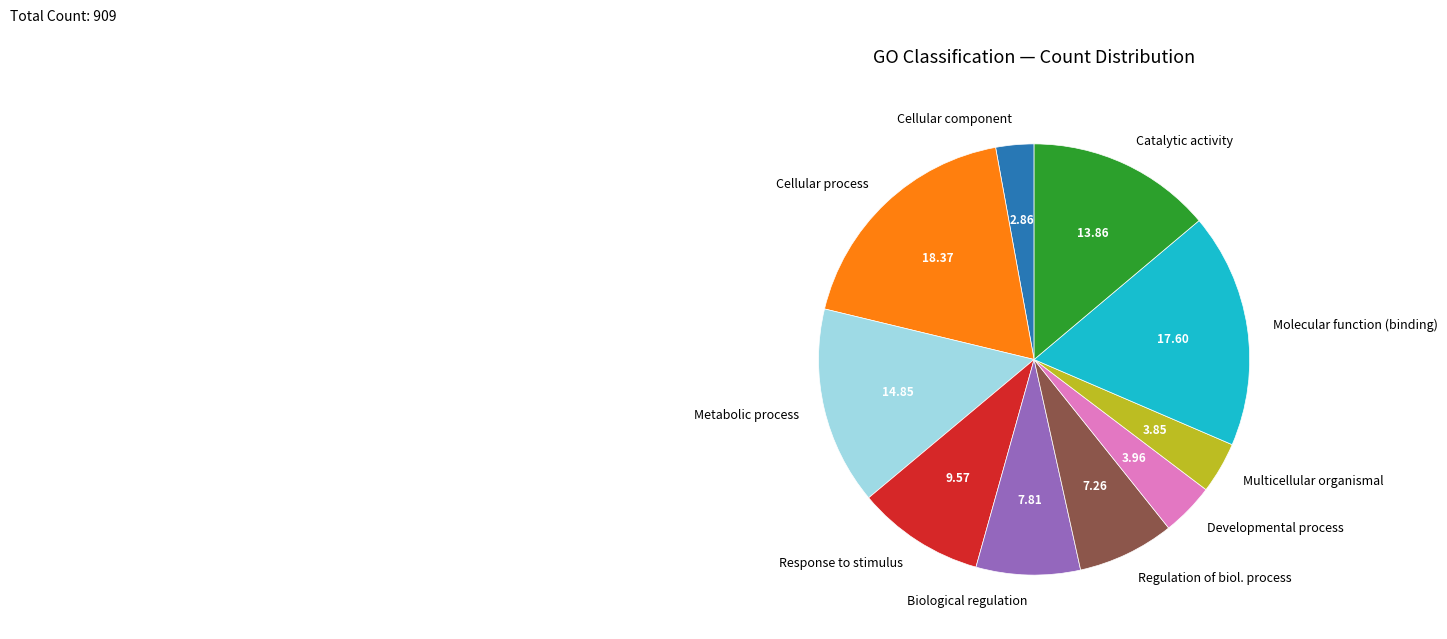

Does any single category account for the majority?

No